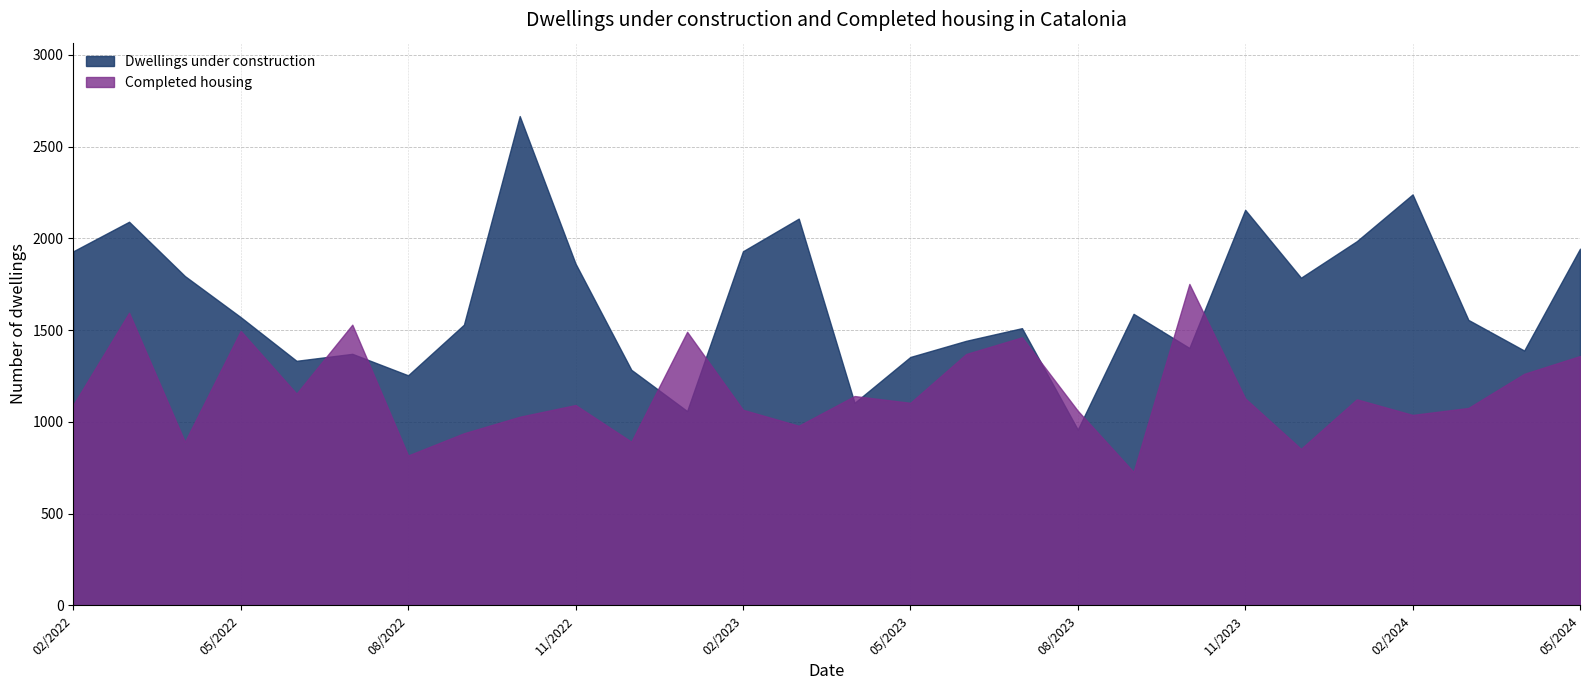

Rank the series by their maximum value, from highest to lowest.

Dwellings under construction, Completed housing